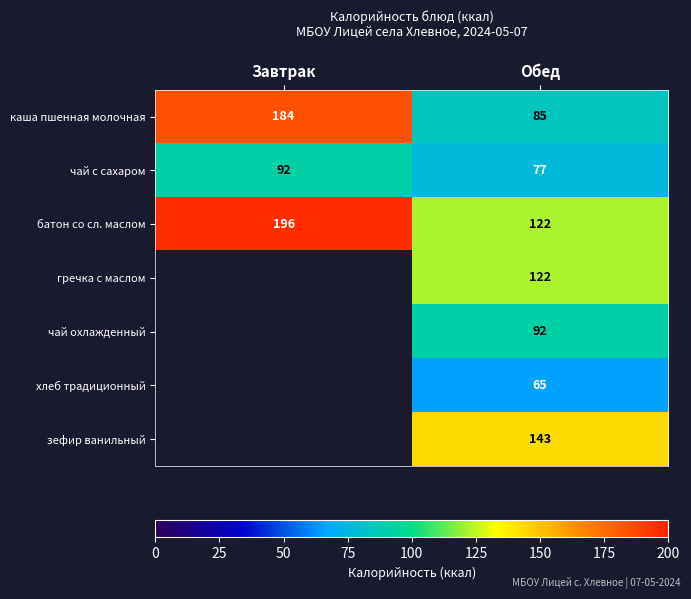

The value of чай с сахаром at Обед is 121.4. True or false?

False